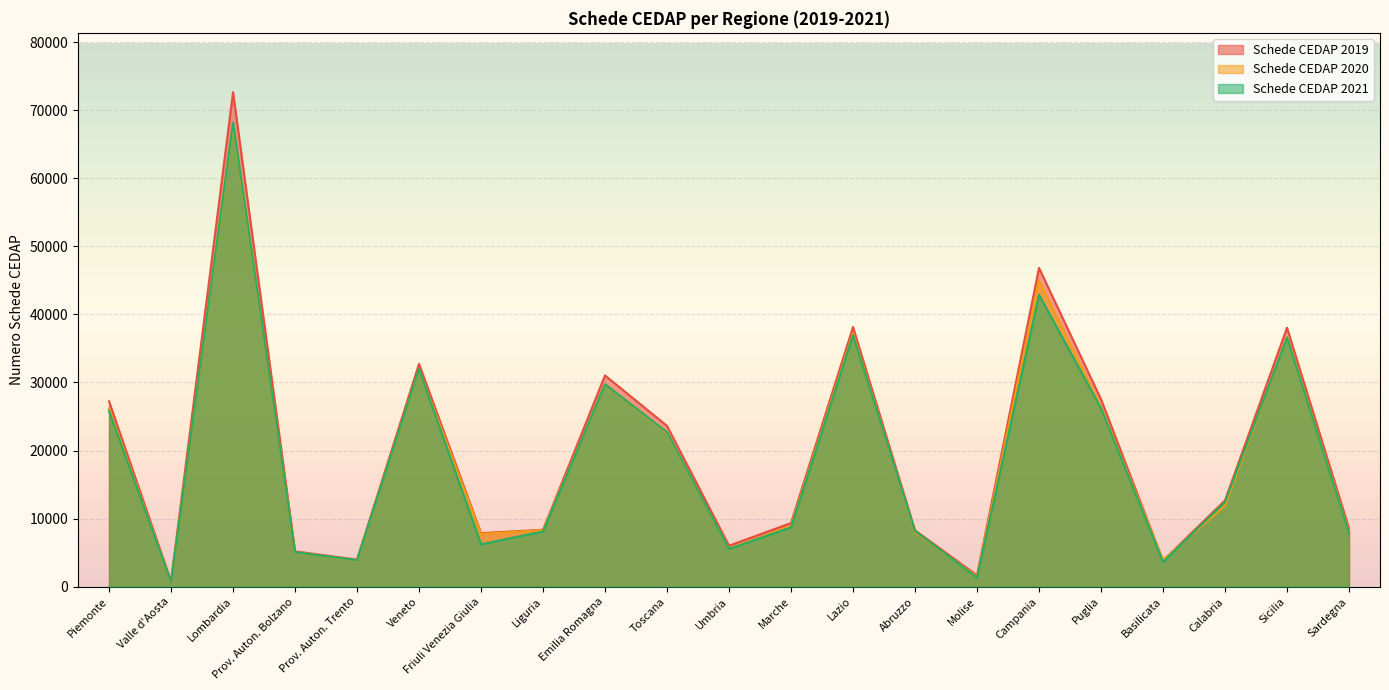

Which category has the highest value in the Schede CEDAP 2020 series?

Lombardia